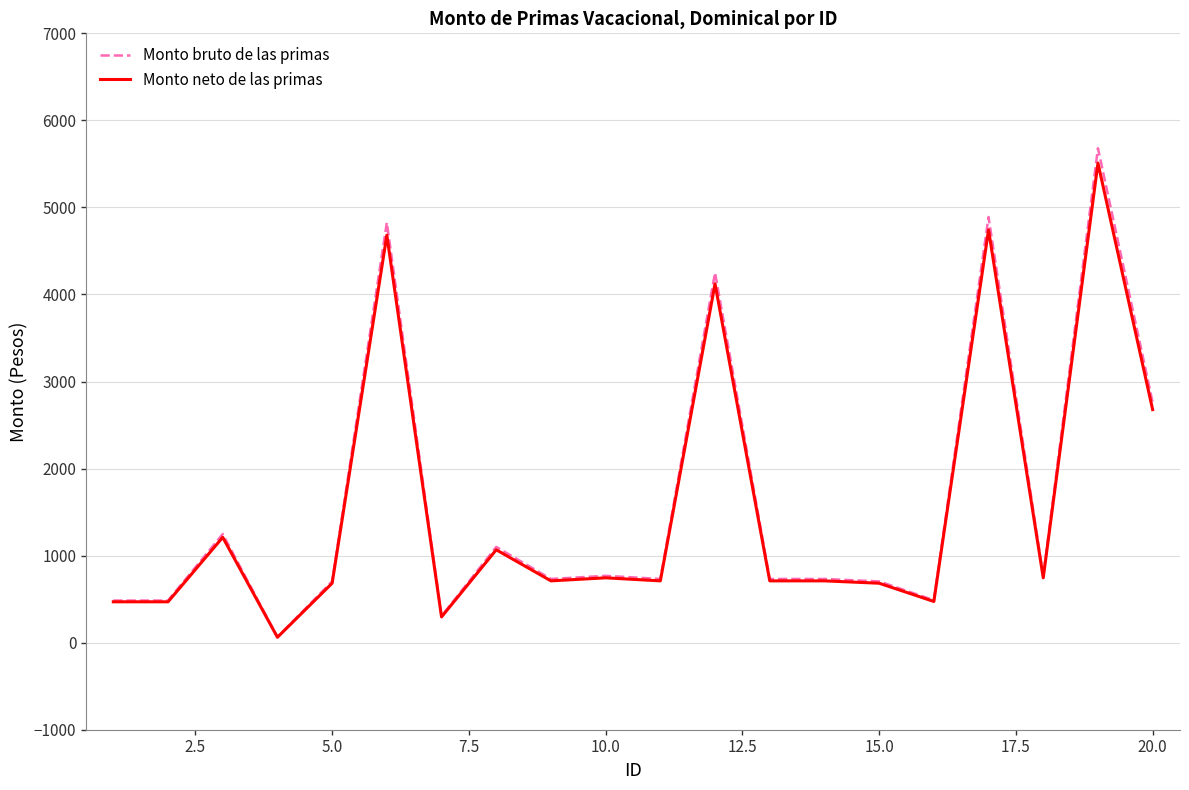

Which series has the largest range (max minus min)?

Monto bruto de las primas